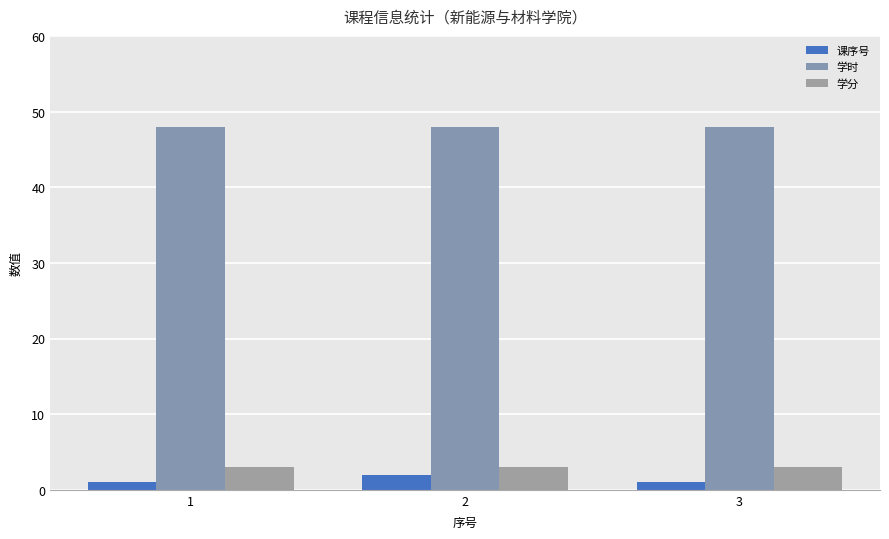

List the series in order of their peak value, highest first.

学时, 学分, 课序号